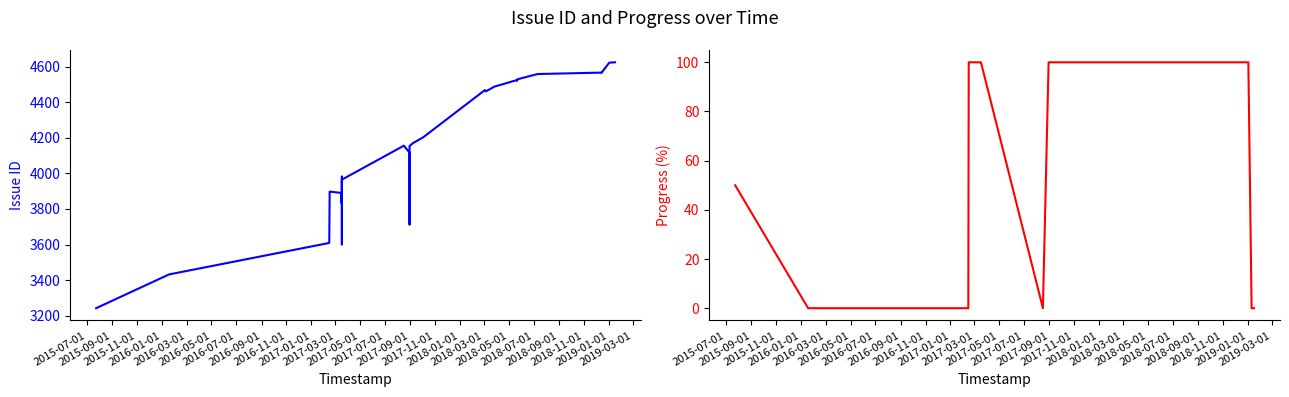

At which label is Progress closest to 50?

2015-07-01